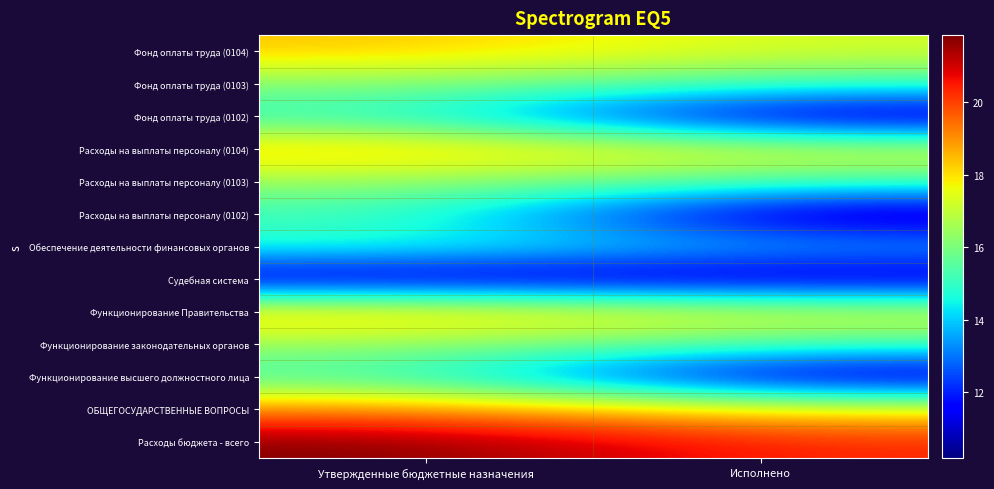

Count the number of categories in the chart.

2